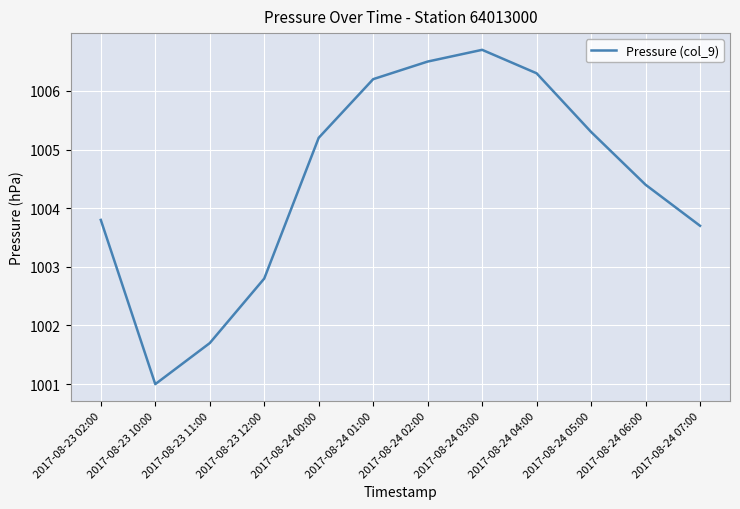

Where is the data nearest to the value 1003?

2017-08-23 12:00